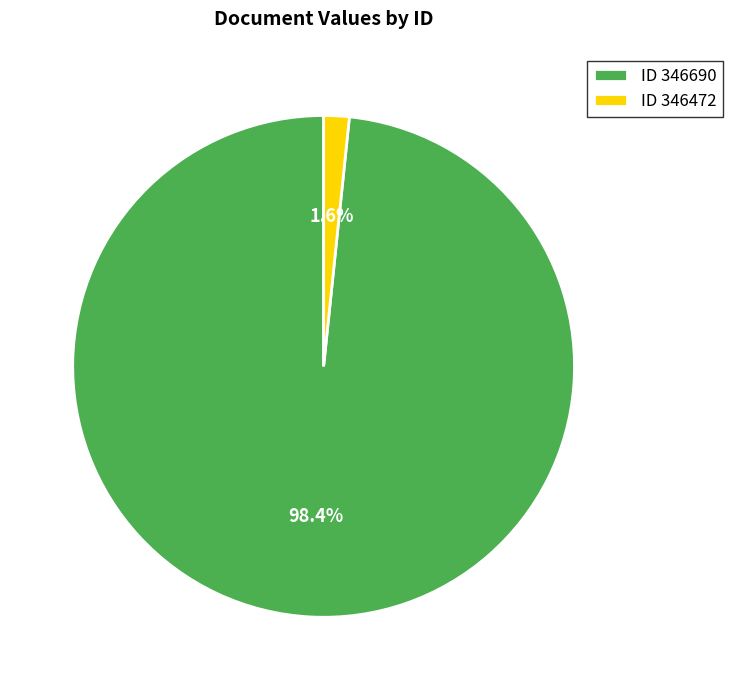

Between ID 346690 and ID 346472, which is larger?

ID 346690